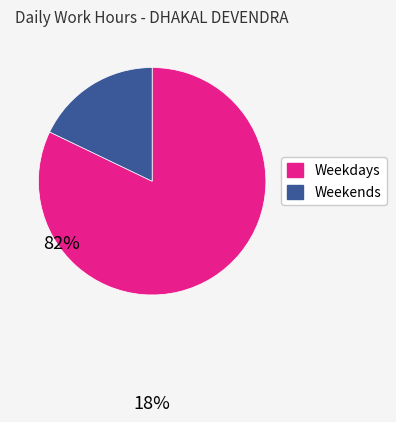

Is there a majority slice in this chart?

Yes